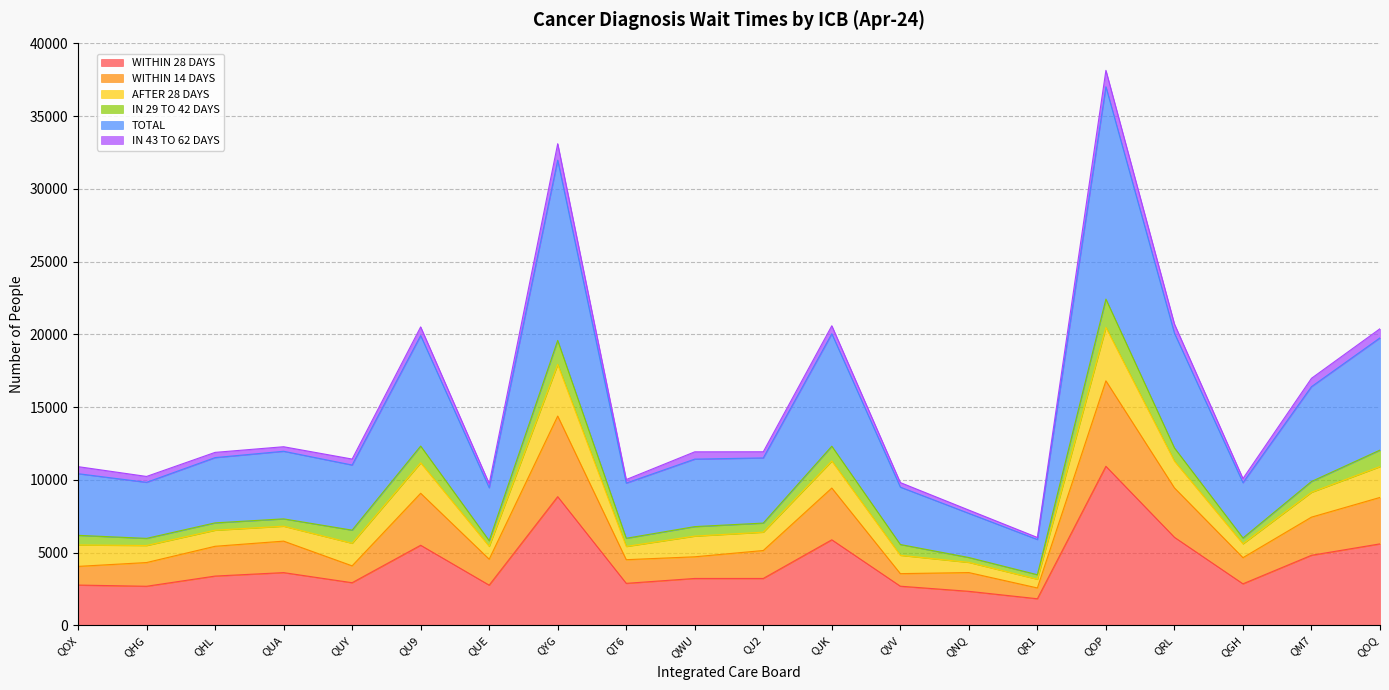

How many interior local peaks does the WITHIN 14 DAYS series have?

6